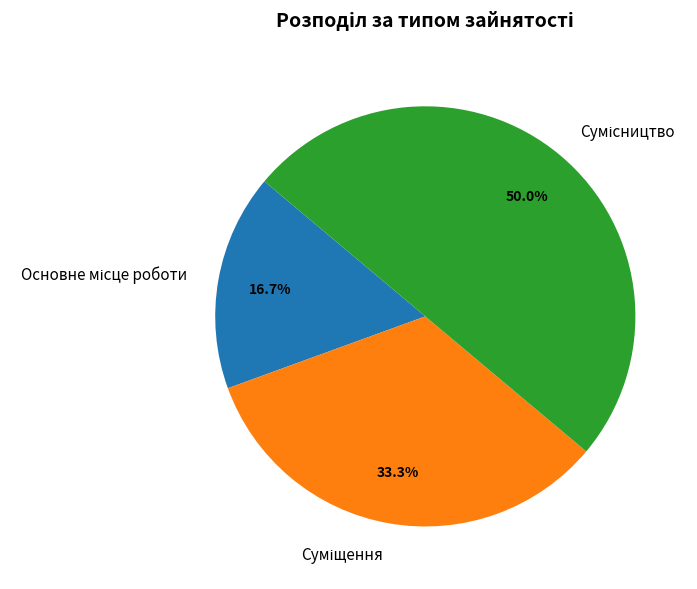

To the nearest percent, what is the average slice percentage?

33%